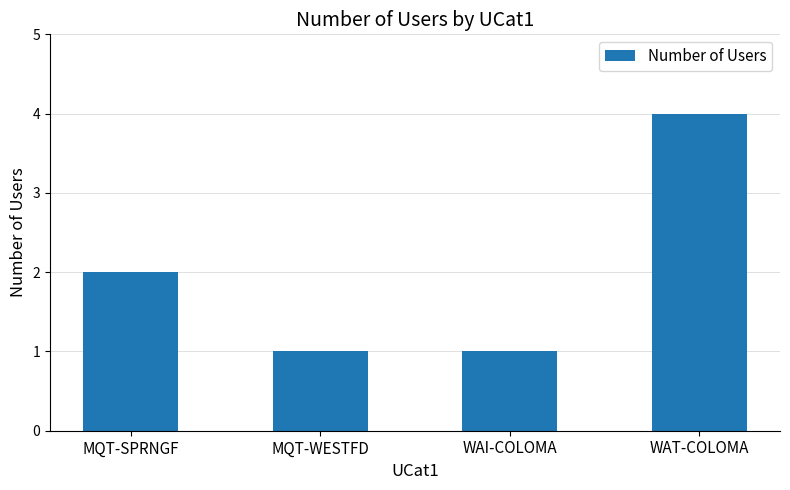

At which category does the chart reach its peak across all series?

WAT-COLOMA